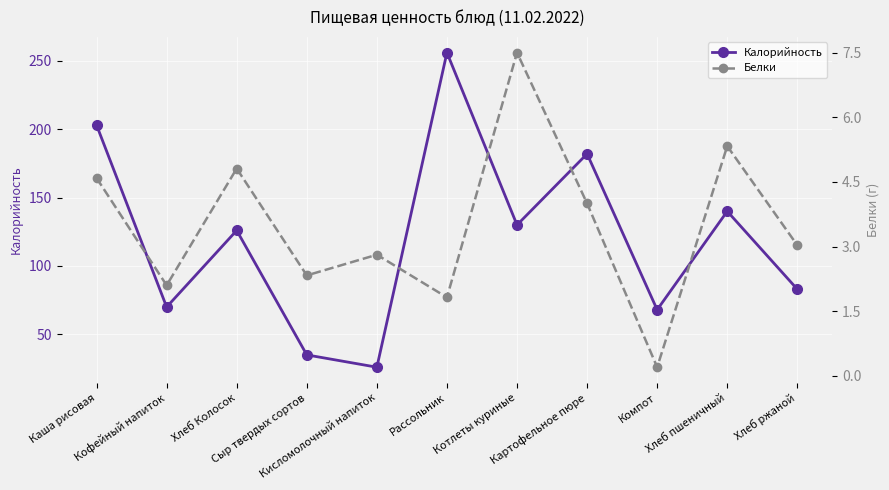

What is the highest value of the Калорийность series?

256